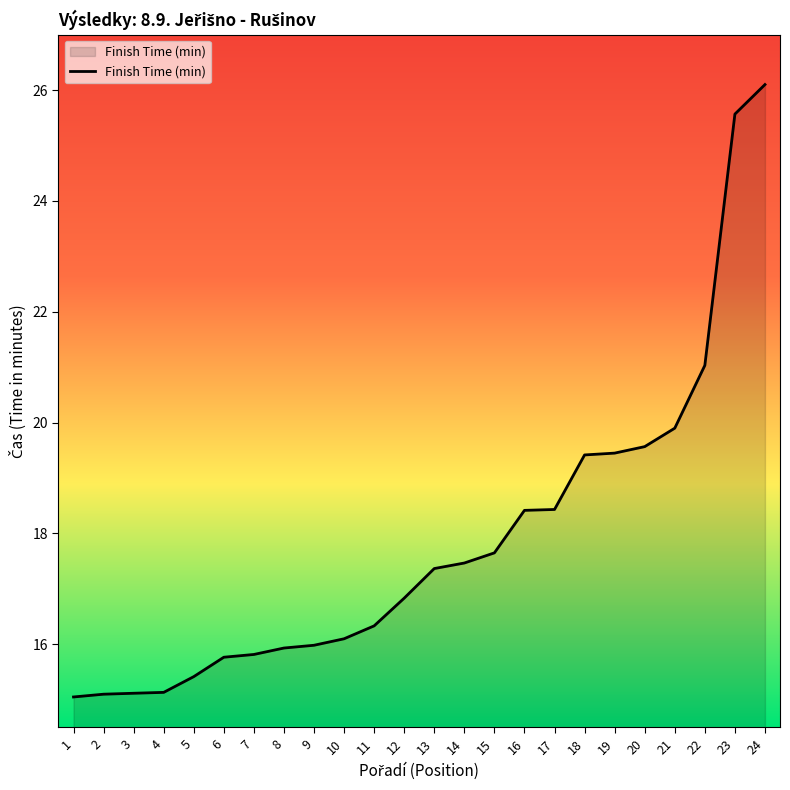

Which label corresponds to the largest value in the chart?

24